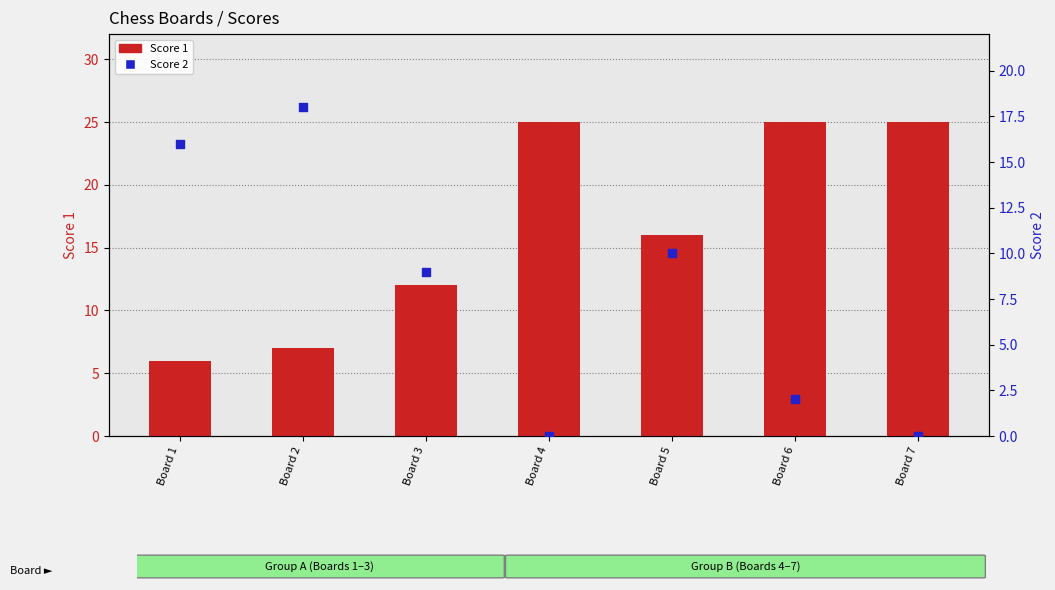

Which series has the widest spread of Y values?

Score 1